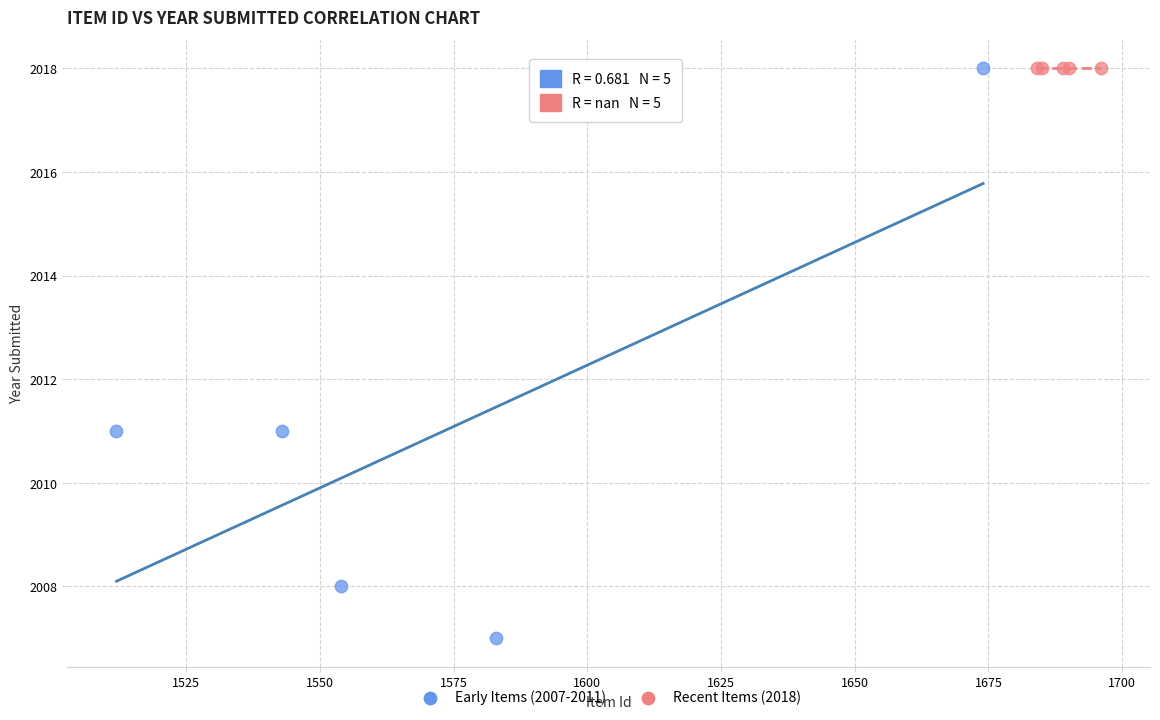

Which series contains the lowest Y value?

Early Items (2007-2011)